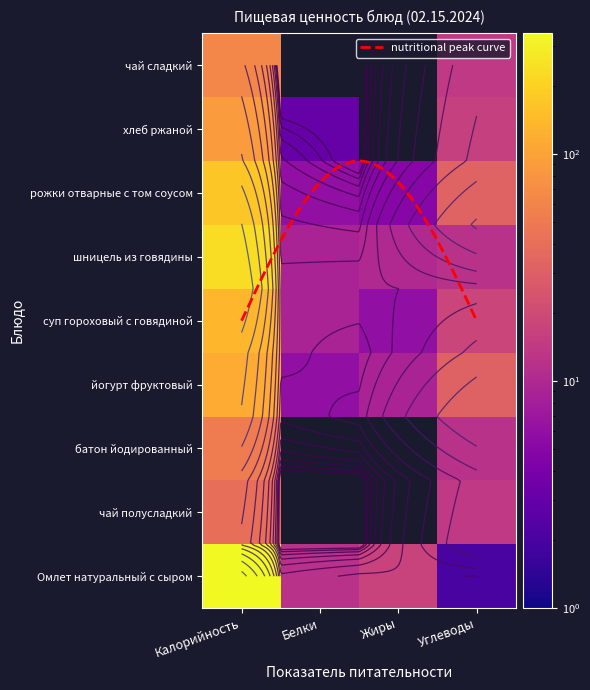

What is the total value across all series at Жиры?

47